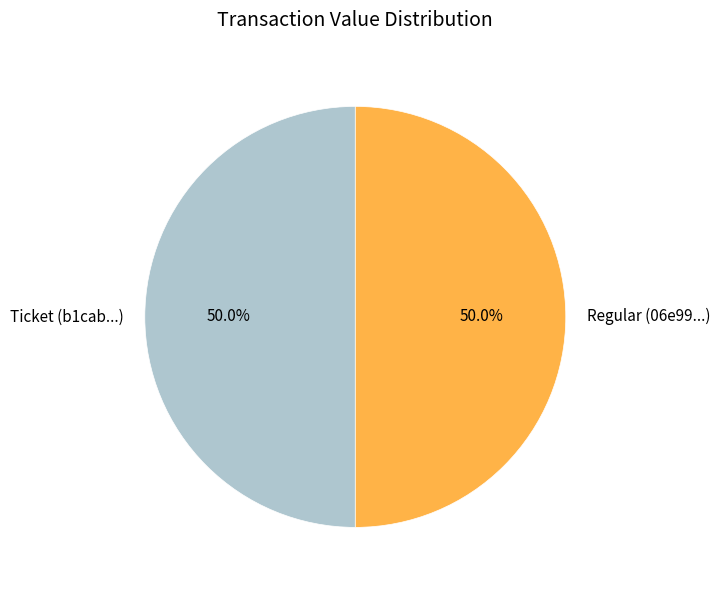

To the nearest percent, what is the difference between the Regular and Ticket slice percentages?

0%